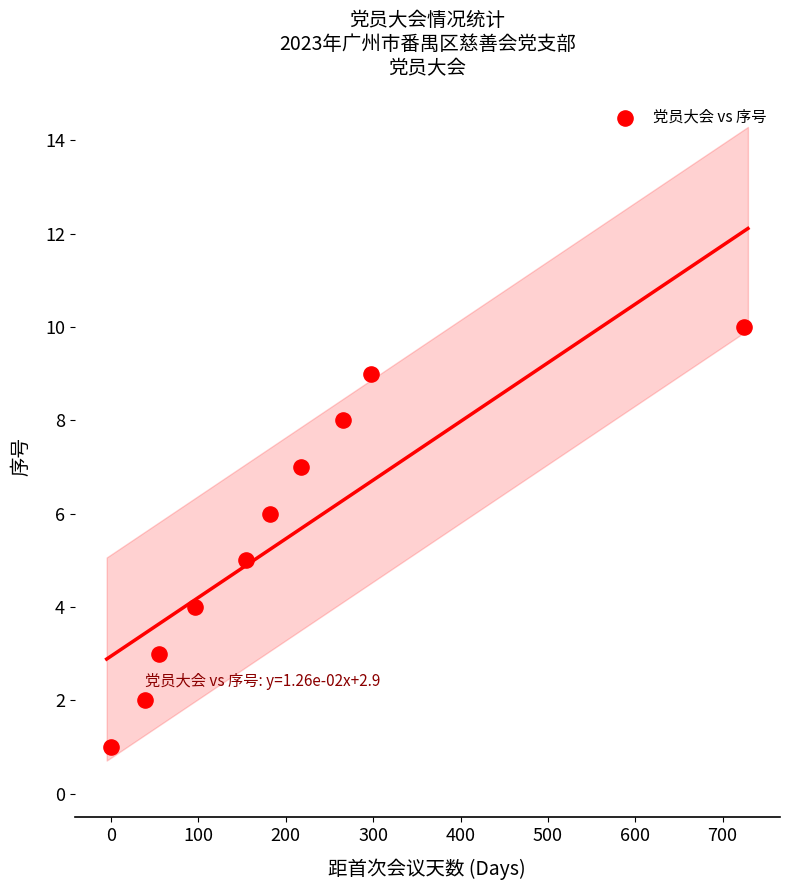

What is the average Y value?

6